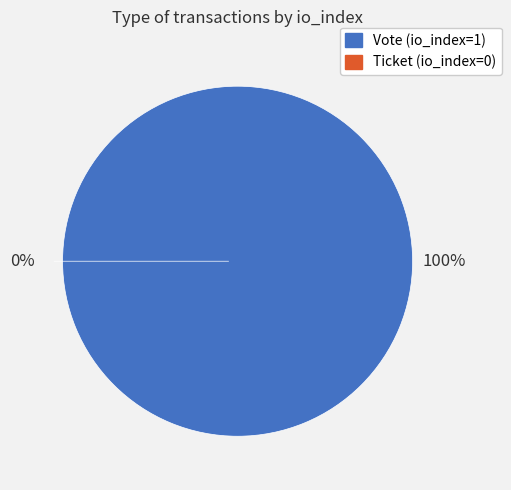

Count the number of slices in the pie.

2